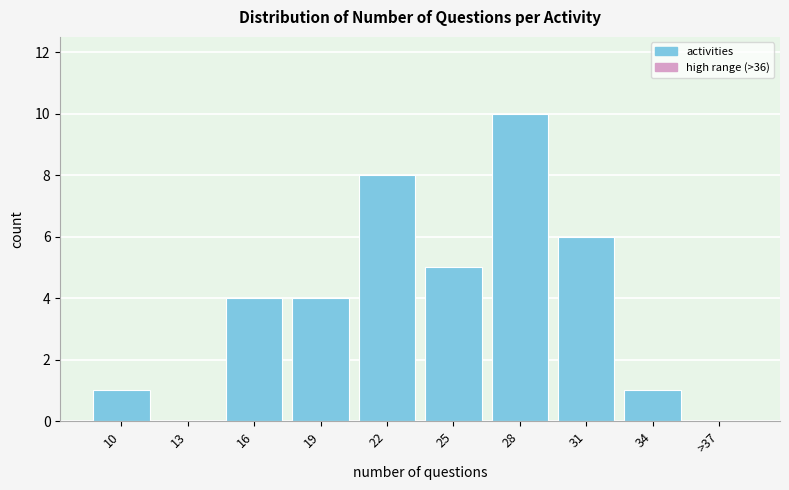

Reading right to left, list all the values displayed in this chart.

>37=0	34=1	31=6	28=10	25=5	22=8	19=4	16=4	13=0	10=1